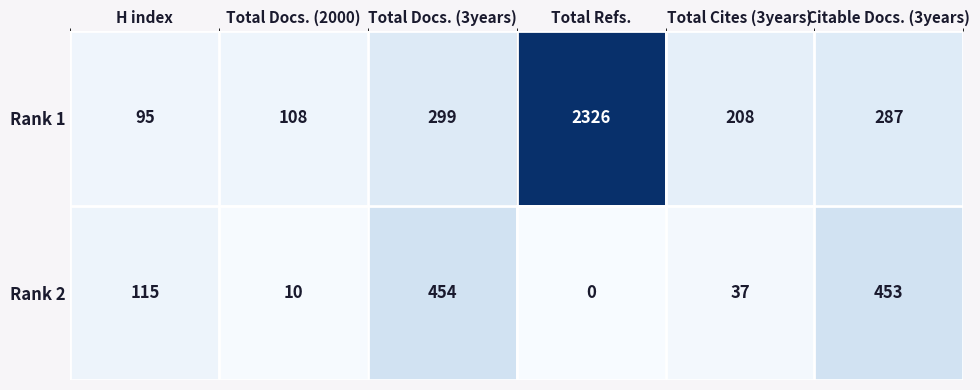

True or false: Rank 2 has a value of 54 at Total Cites (3years).

False